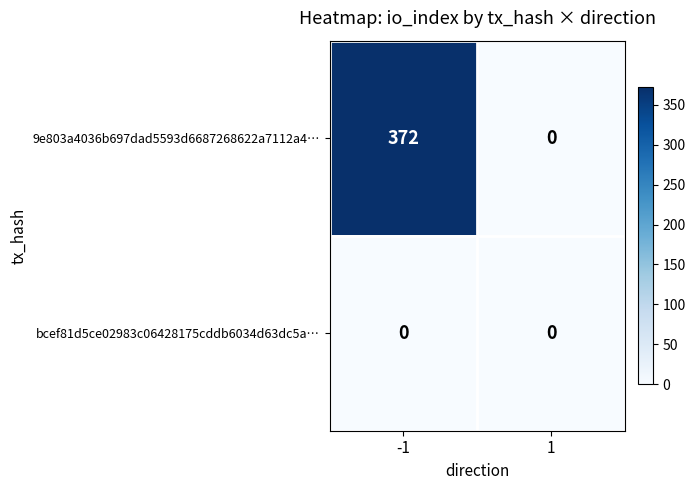

Reading left to right, list all the values displayed in this chart.

9e803a4036b697dad5593d6687268622a7112a4…: 372	0
bcef81d5ce02983c06428175cddb6034d63dc5a…: 0	0